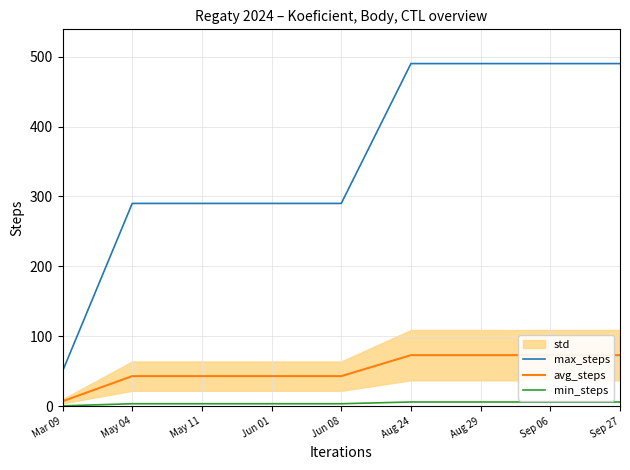

List the labels in order of avg_steps value, smallest first.

Mar 09, May 04, May 11, Jun 01, Jun 08, Aug 24, Aug 29, Sep 06, Sep 27